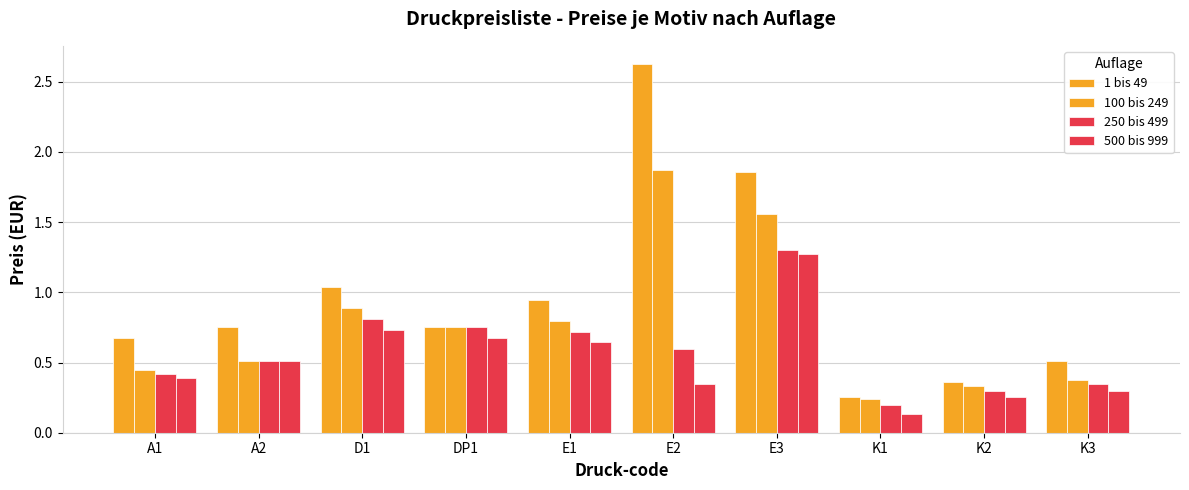

How many groups of bars are there?

10